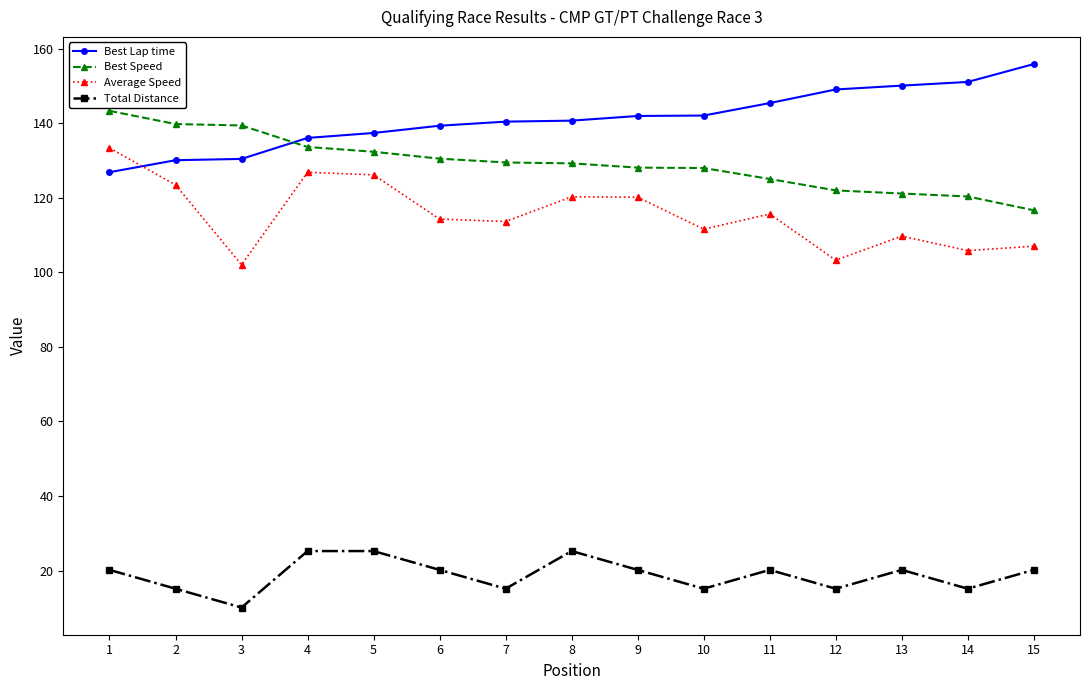

Is the value of Best Speed at 14 greater than the value of Average Speed at 13?

Yes